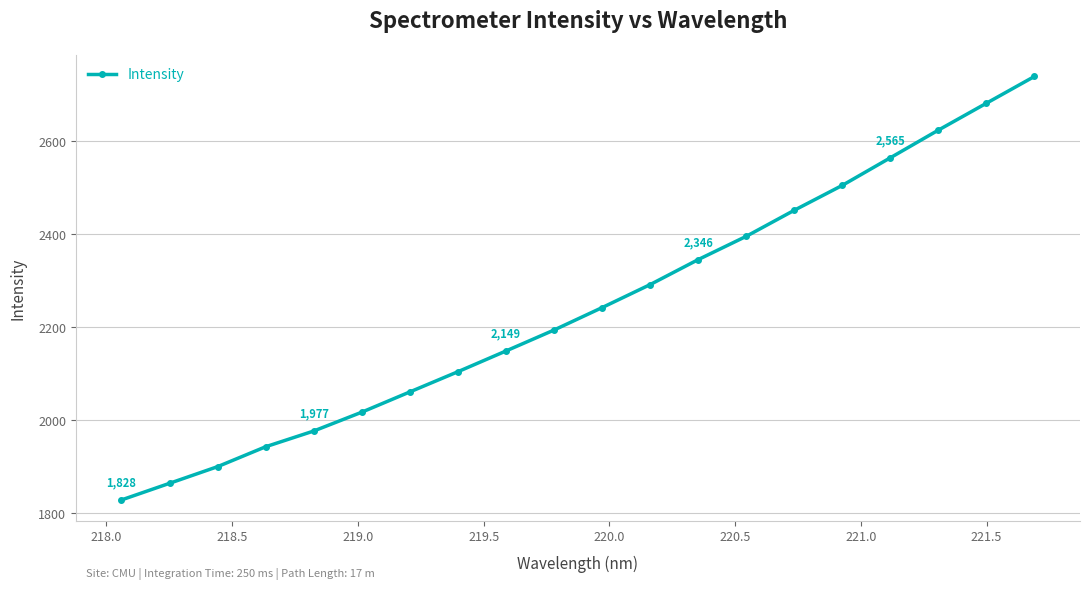

What is the minimum value shown in the chart?

1828.4